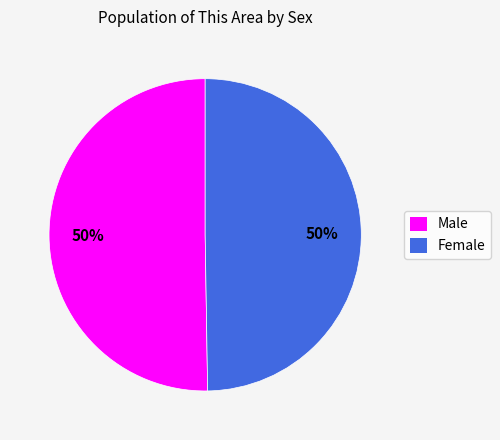

What percentage is the Female slice, to the nearest percent?

50%